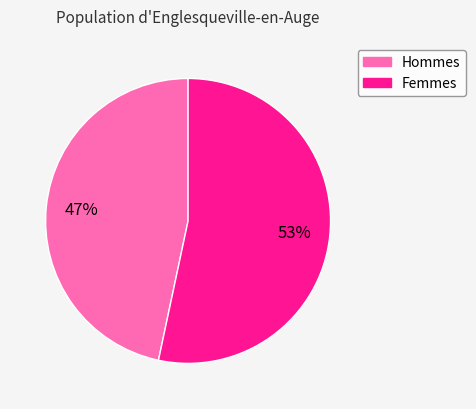

Is there a majority slice in this chart?

Yes